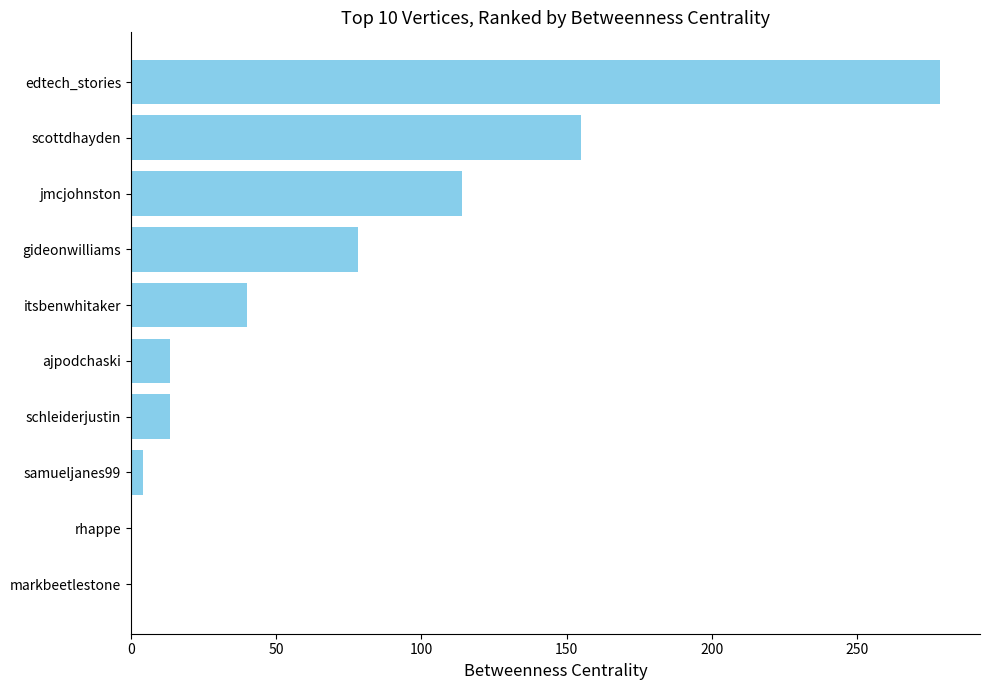

The value at jmcjohnston is 114.0. True or false?

True